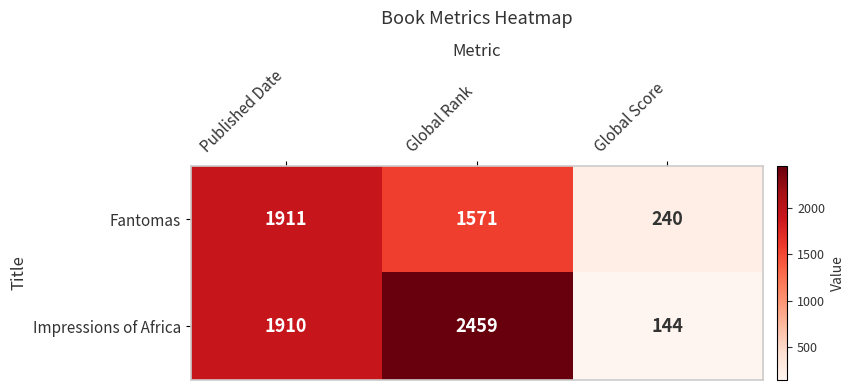

Count the number of data series in this chart.

2